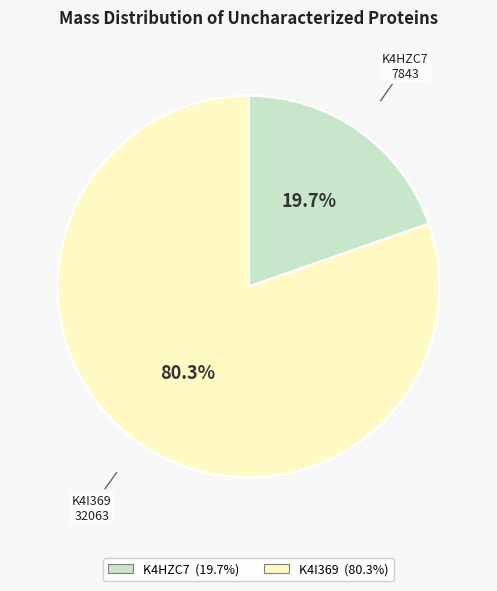

Is there any slice that represents more than half of the pie?

Yes